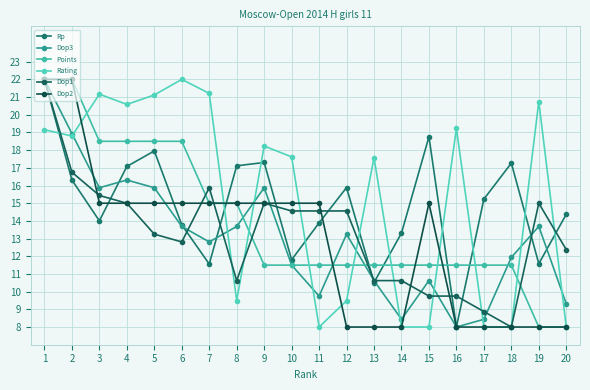

At which category is the sum across all series the highest?

1